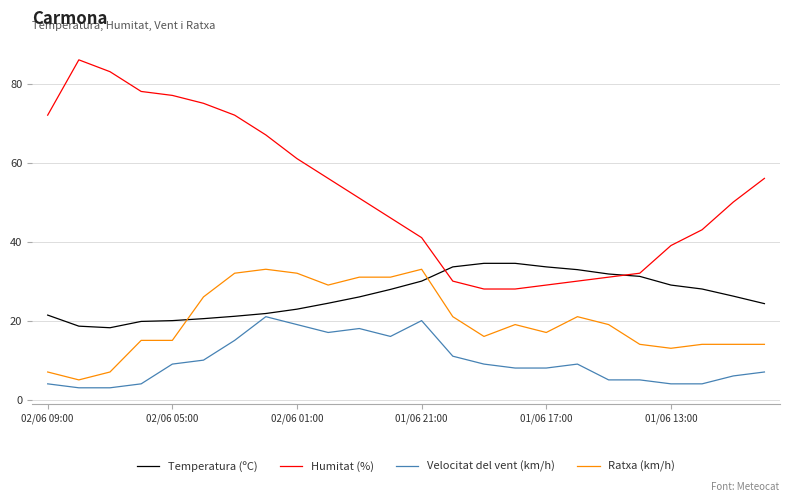

What is the difference between the second highest and minimum values in the Humitat (%) series?

55.0